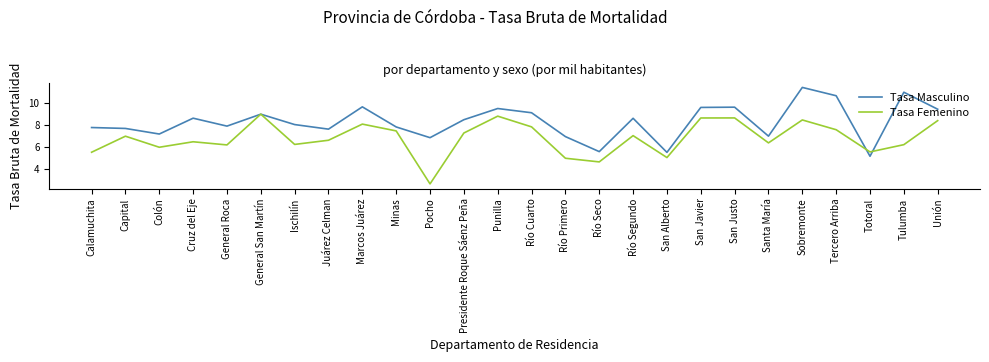

The value of Tasa Femenino at General Roca is 1.4. True or false?

False